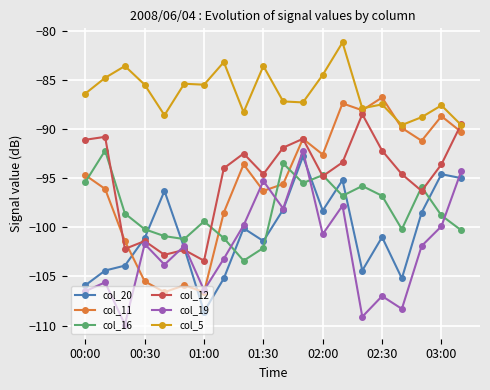

Does the chart display data point markers on the line(s)?

Yes